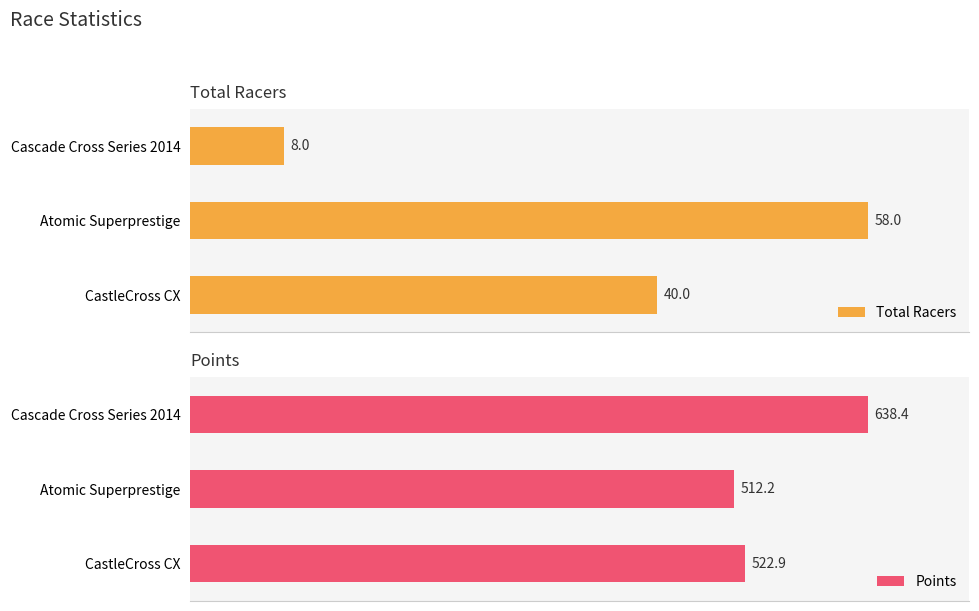

Which series has the largest total across all categories?

Points